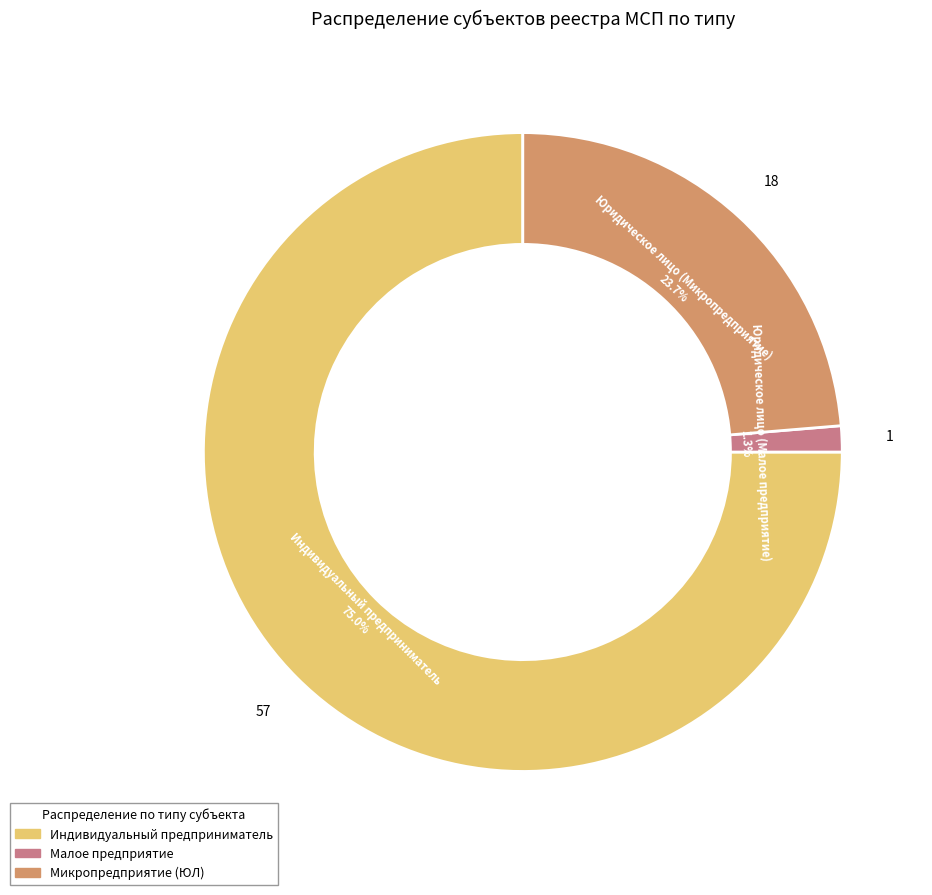

To the nearest percent, what is the difference between the largest and smallest slice percentages?

74%